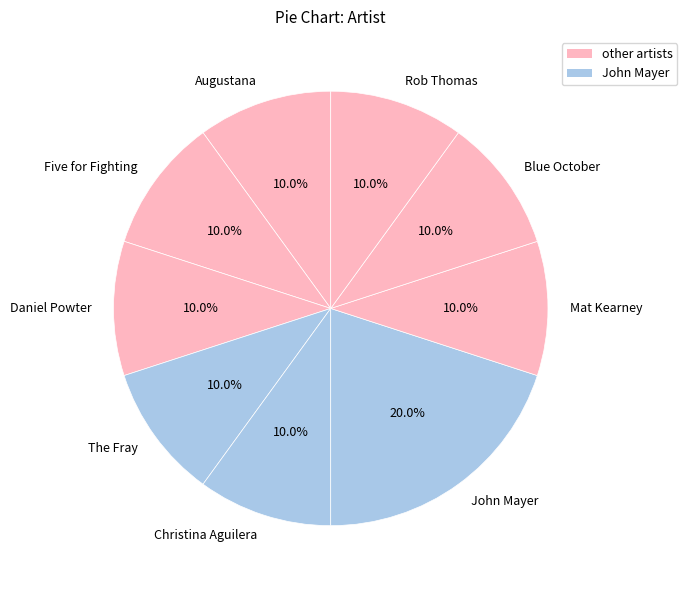

Which slice is the largest?

John Mayer